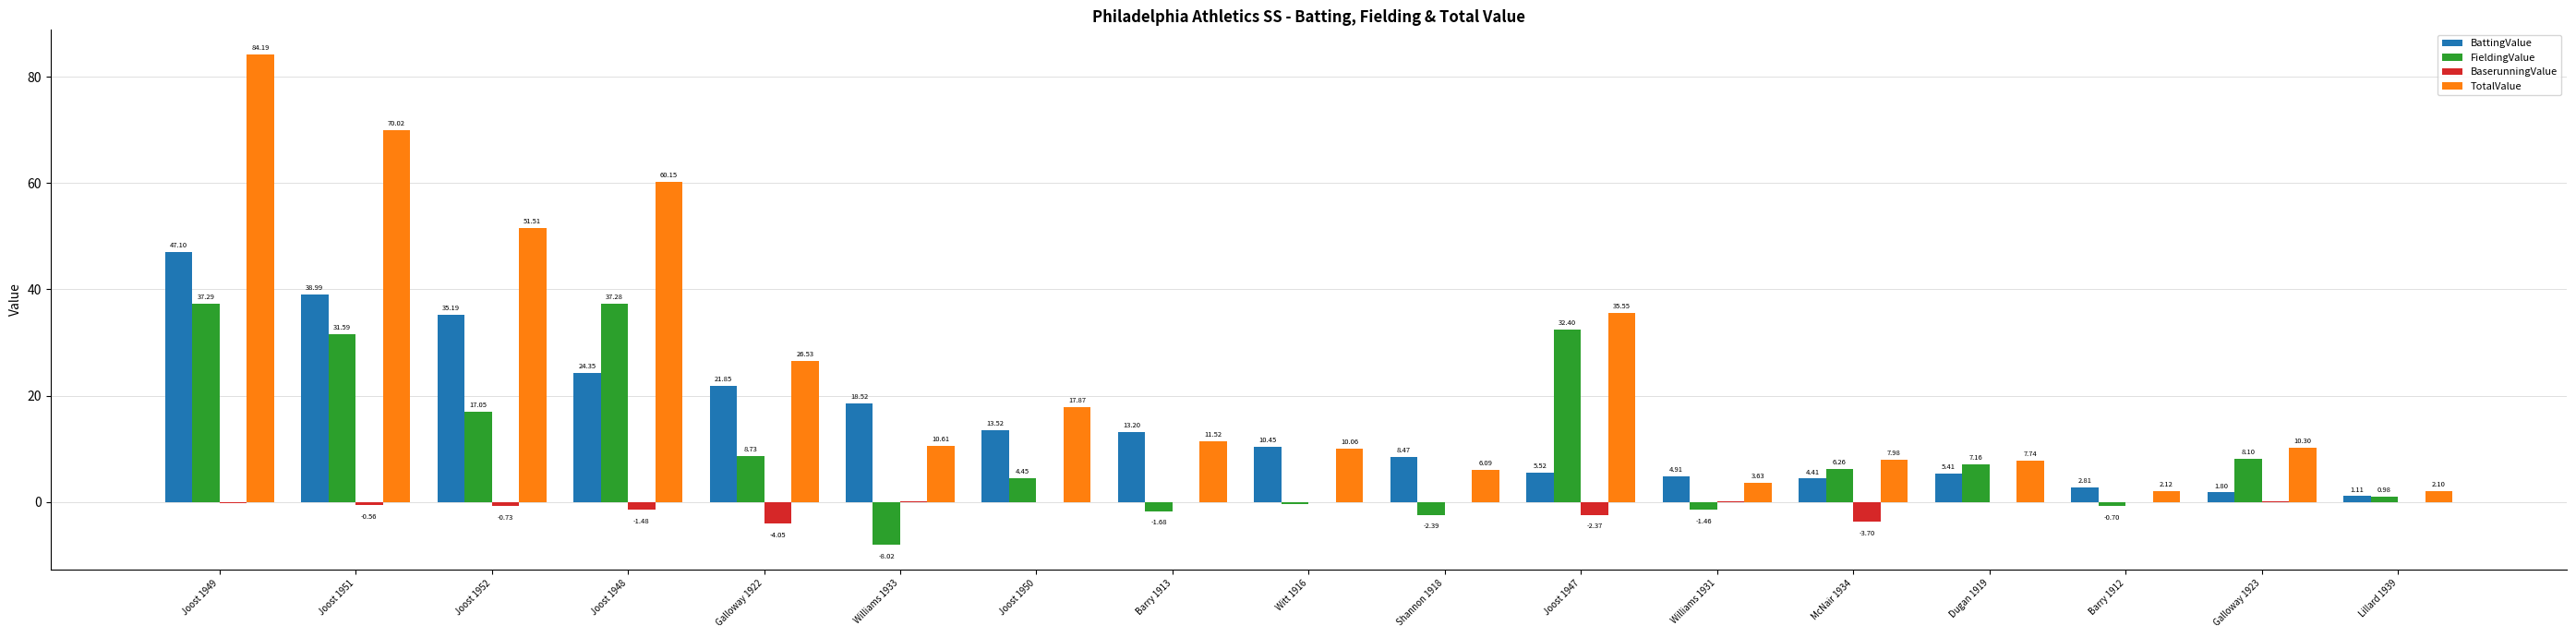

Are the bars grouped side by side (vs. stacked)?

Yes